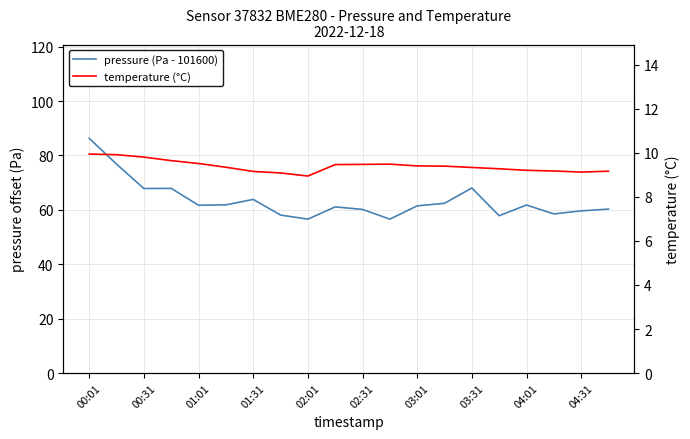

Does the chart display data point markers on the line(s)?

No